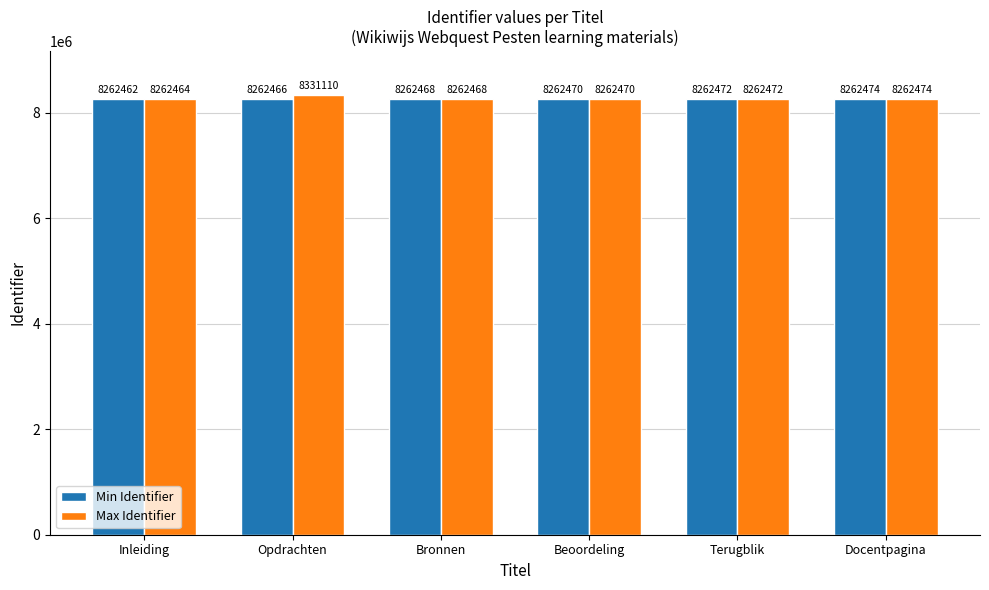

What are all the series names shown in the legend?

Min Identifier, Max Identifier